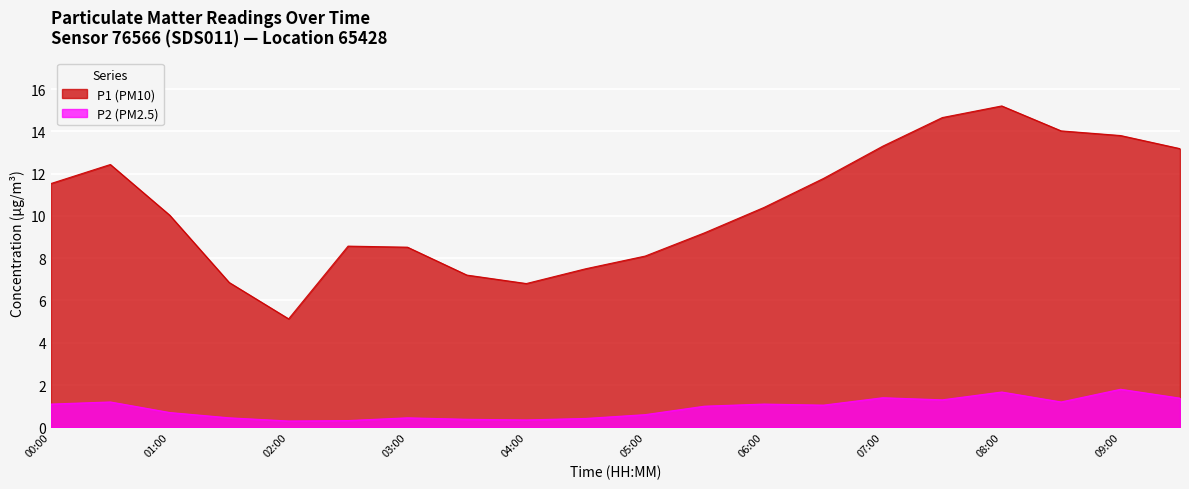

What is the approximate value of P1 (PM10) at 02:00?

5.1